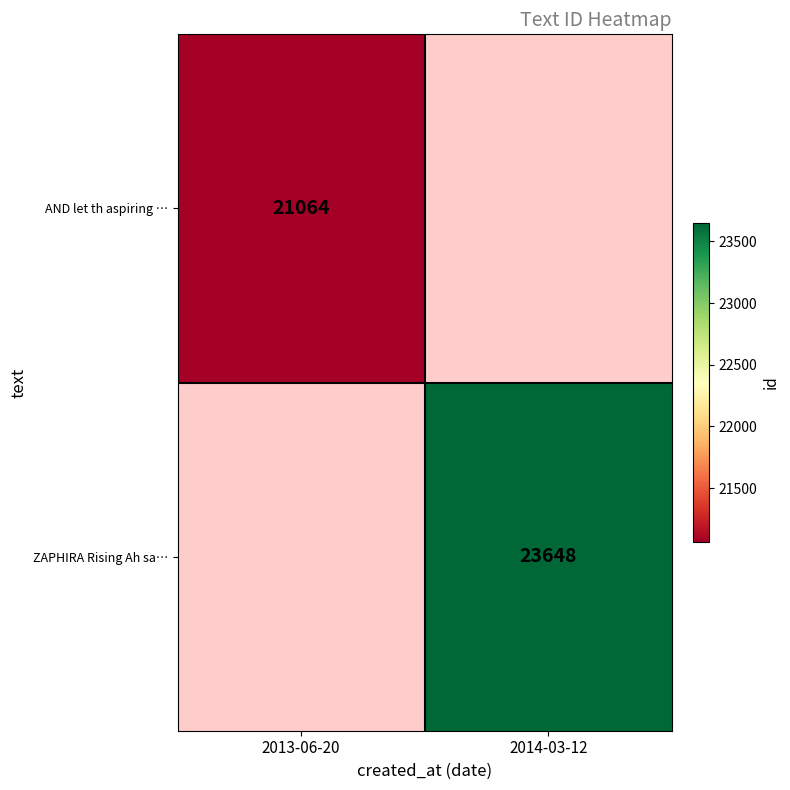

Which has a higher value, 2013-06-20 or 2014-03-12?

2014-03-12